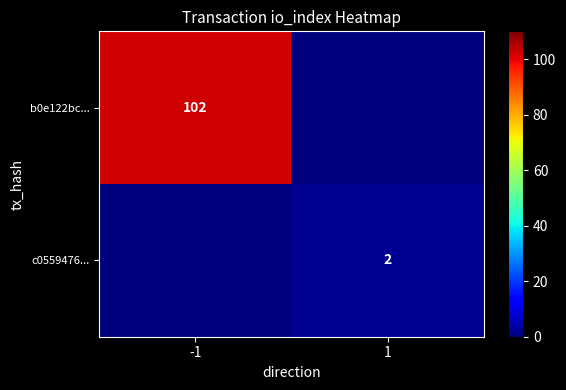

Is it true that c0559476... equals 2 at 1?

True